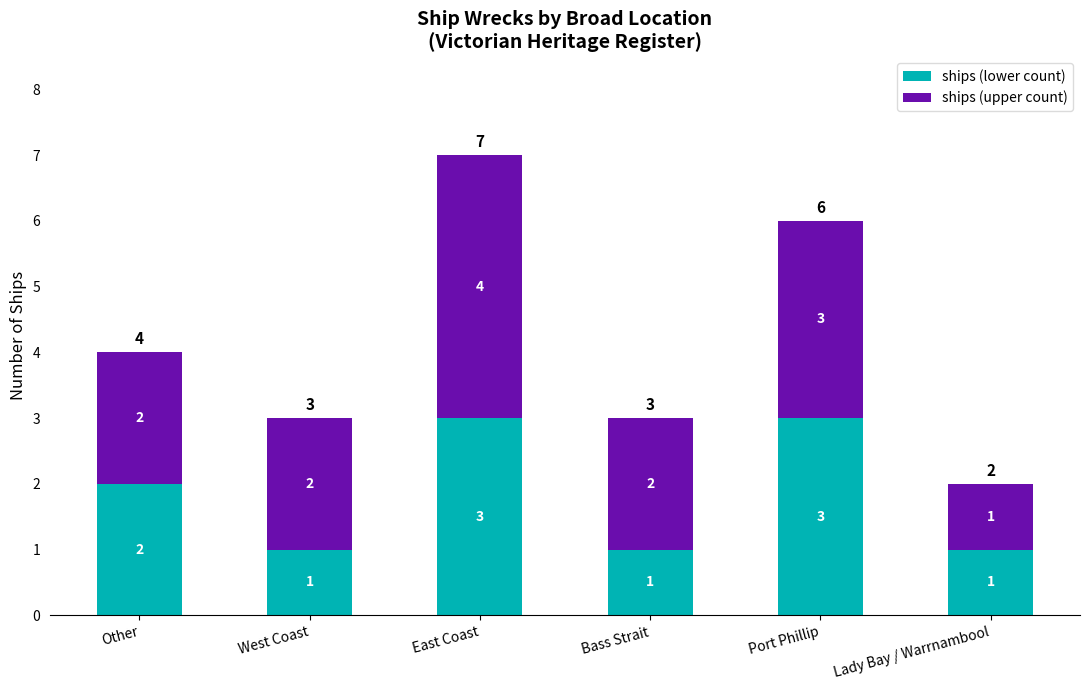

What is the maximum value for ships (lower count)?

3